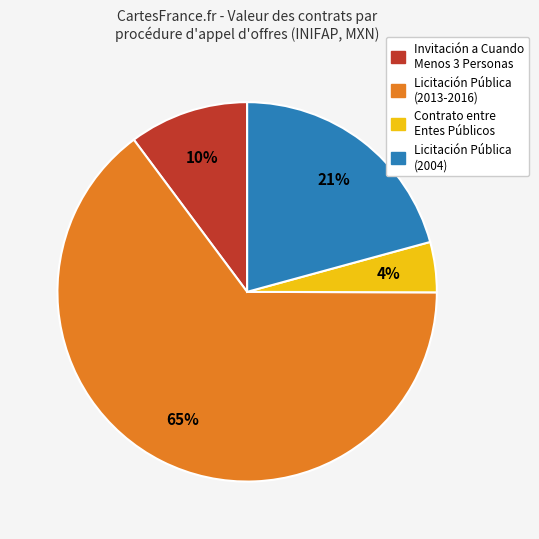

Is there any slice that represents more than half of the pie?

Yes